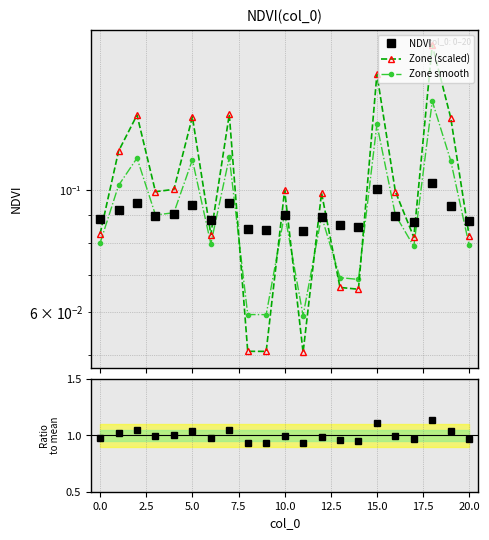

What position from the right is 20?

1